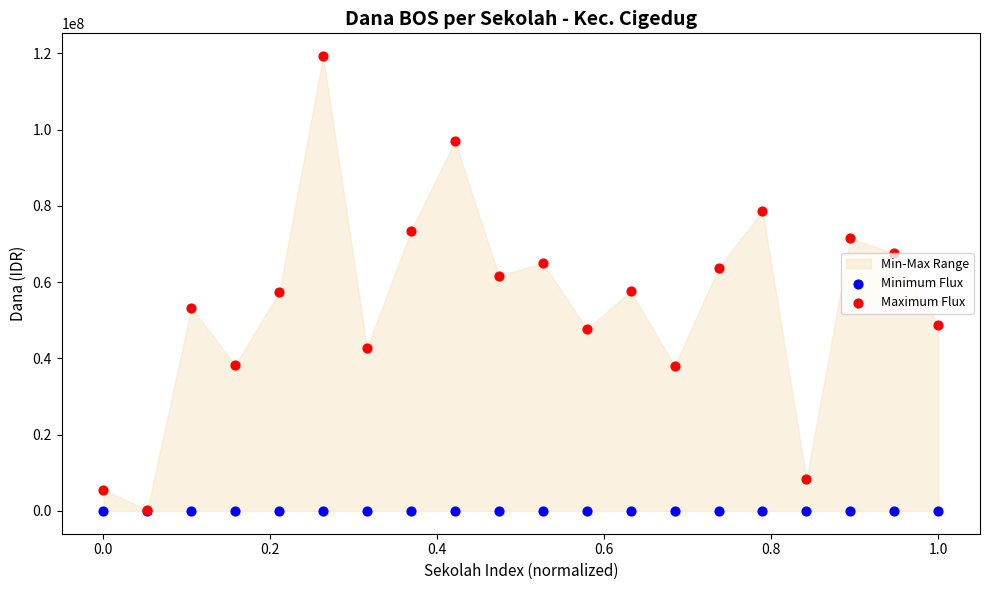

Which series reaches the minimum Y coordinate?

Minimum Flux